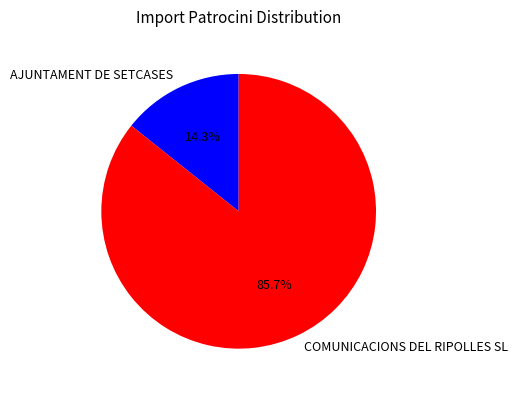

Between COMUNICACIONS DEL RIPOLLES SL and AJUNTAMENT DE SETCASES, which is larger?

COMUNICACIONS DEL RIPOLLES SL